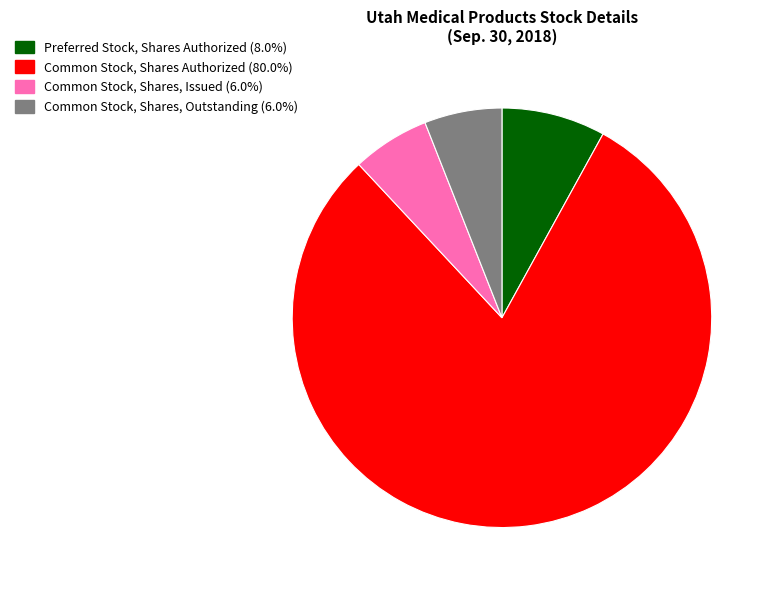

How many segments does this pie chart have?

4